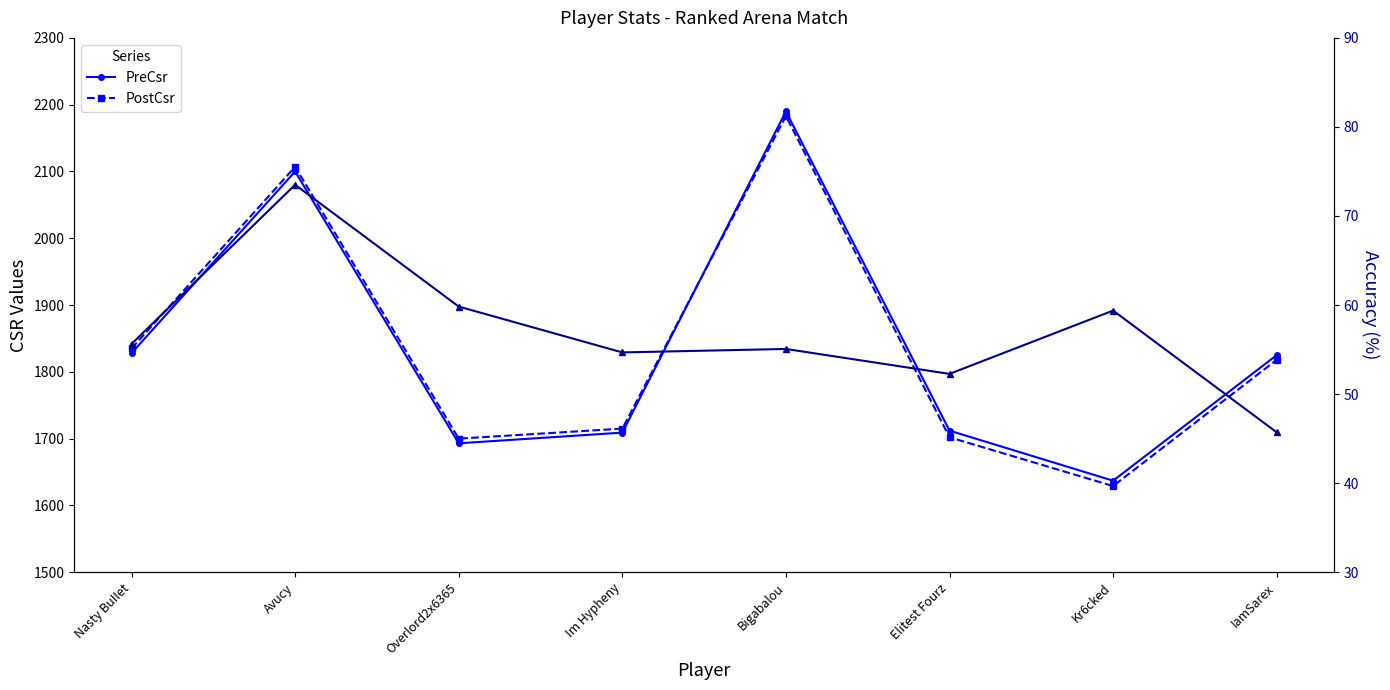

What is the highest value of the Accuracy series?

73.5